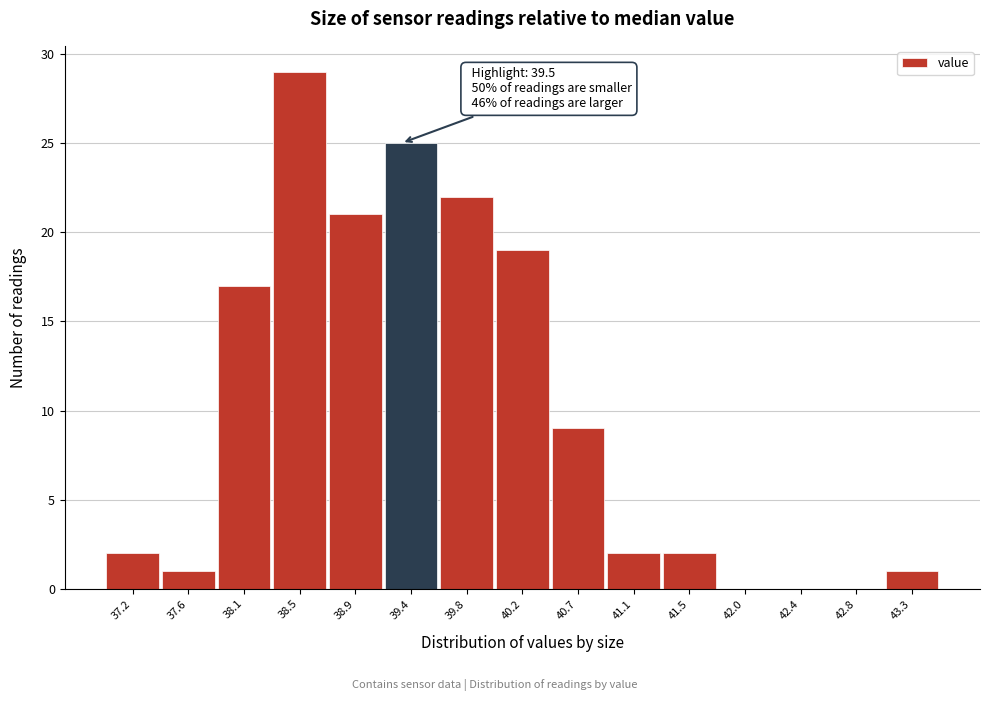

Reading left to right, what are all the values shown in this chart?

37.2=2	37.6=1	38.1=17	38.5=29	38.9=21	39.4=25	39.8=22	40.2=19	40.7=9	41.1=2	41.5=2	42.0=0	42.4=0	42.8=0	43.3=1